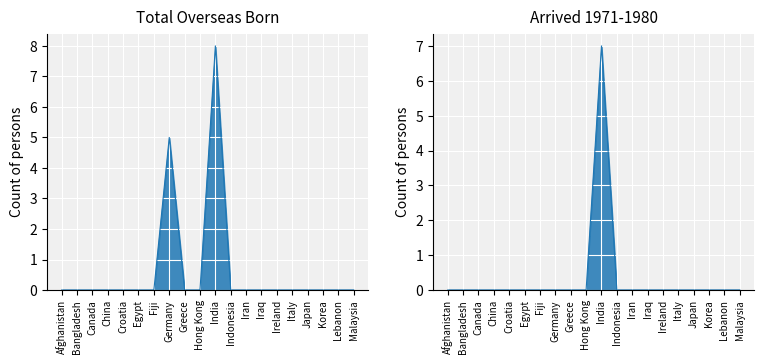

What position from the right is Ireland?

6